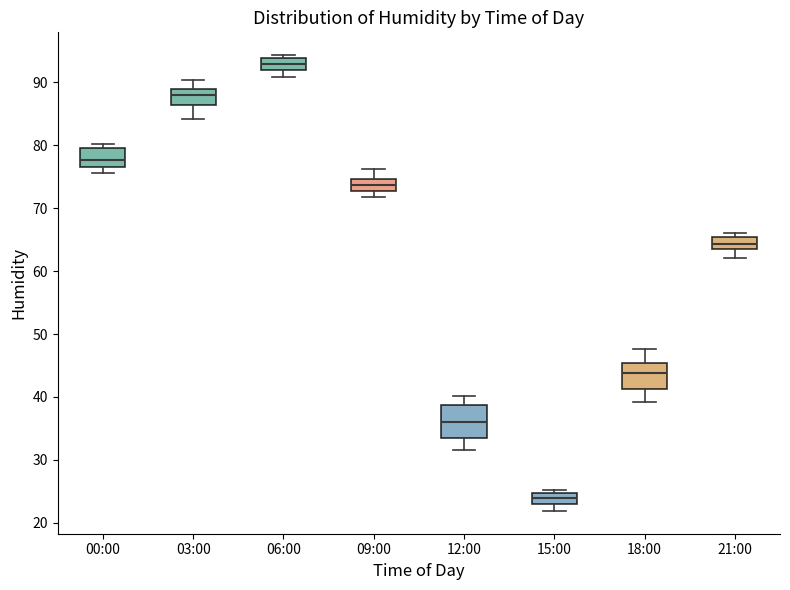

Which box's median line is the lowest?

15:00